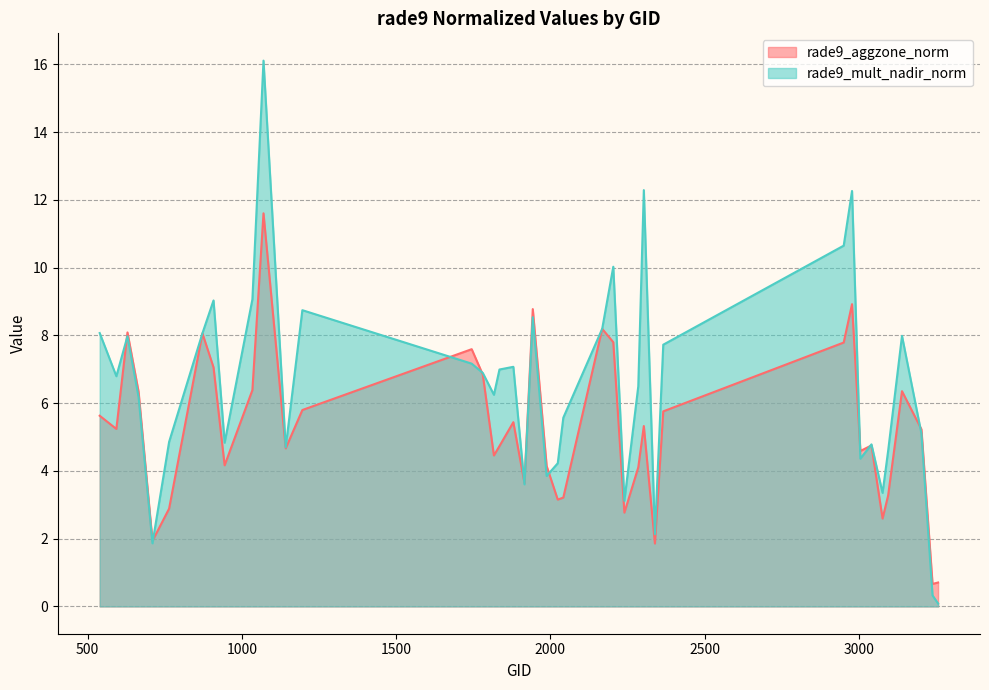

How many interior local peaks does the rade9_aggzone_norm series have?

11